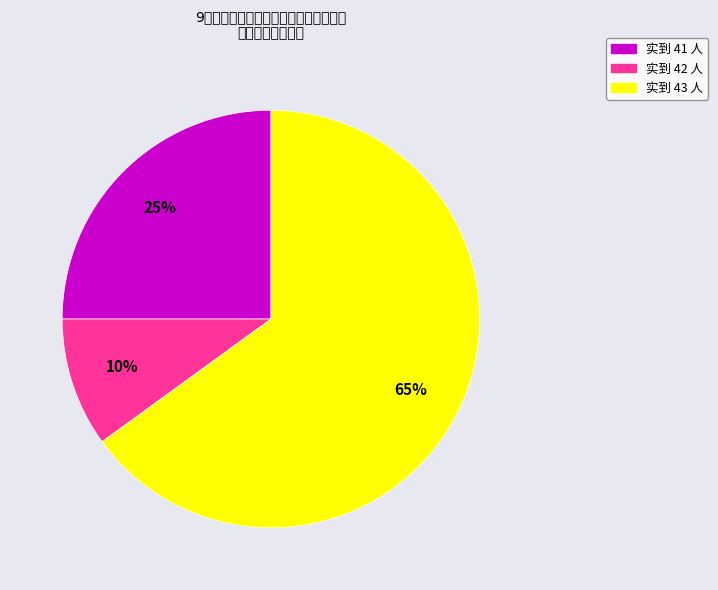

How many segments does this pie chart have?

3